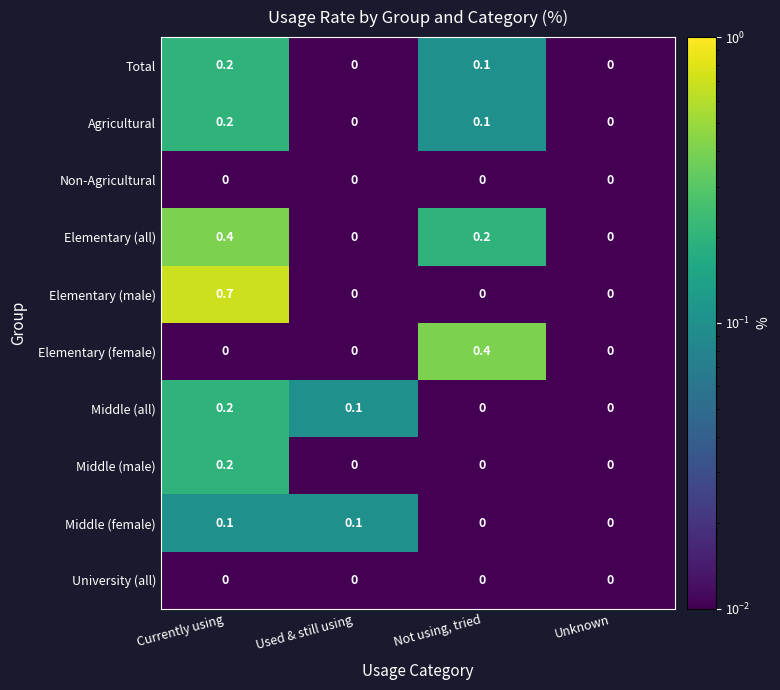

Is it true that Elementary (all) equals 0.0 at Unknown?

True